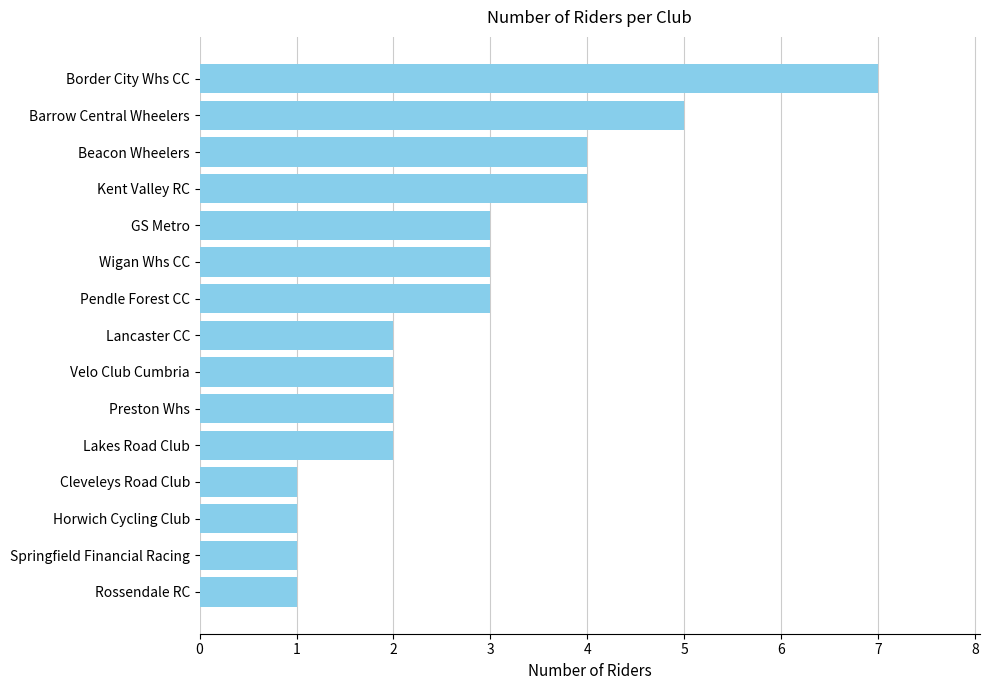

The value at Preston Whs is 2. True or false?

True